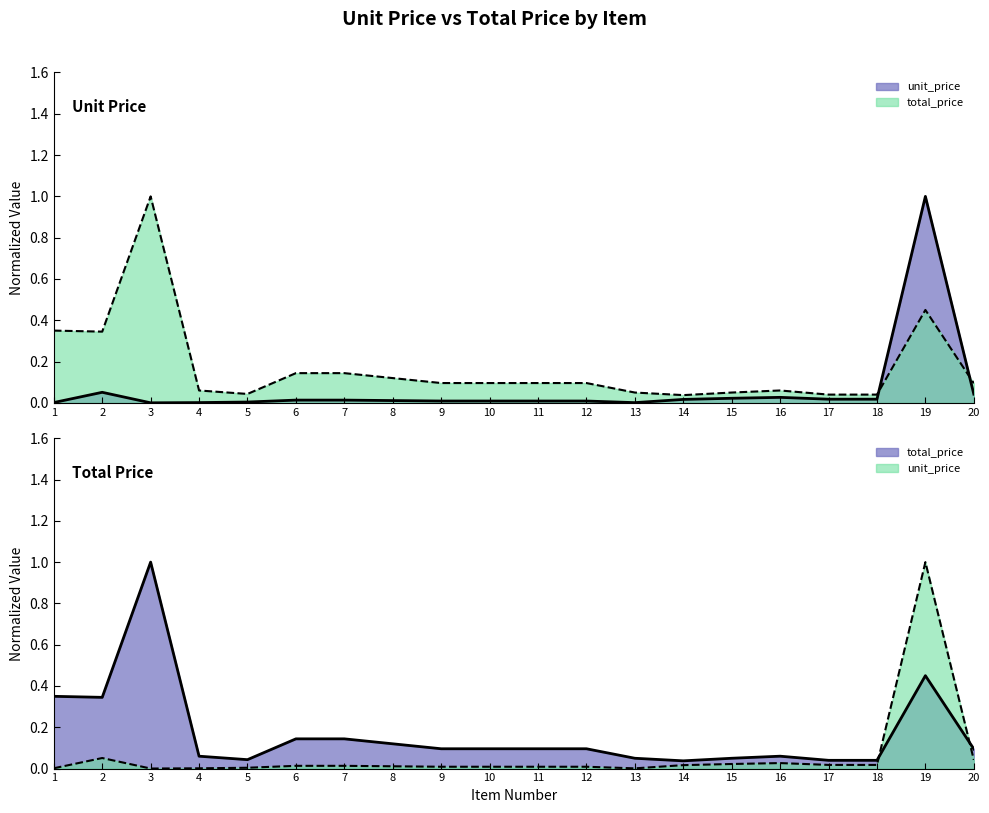

What is the total value across all series at 9?

0.1